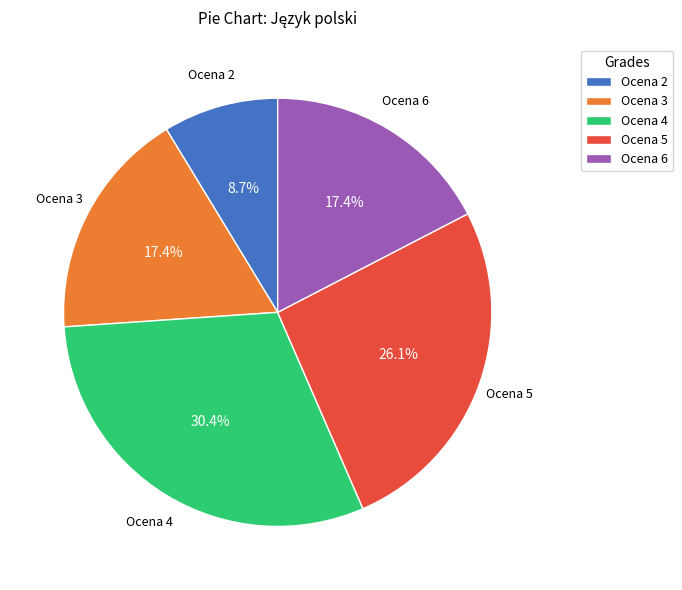

How much of the chart is everything except Ocena 3?

82.6%